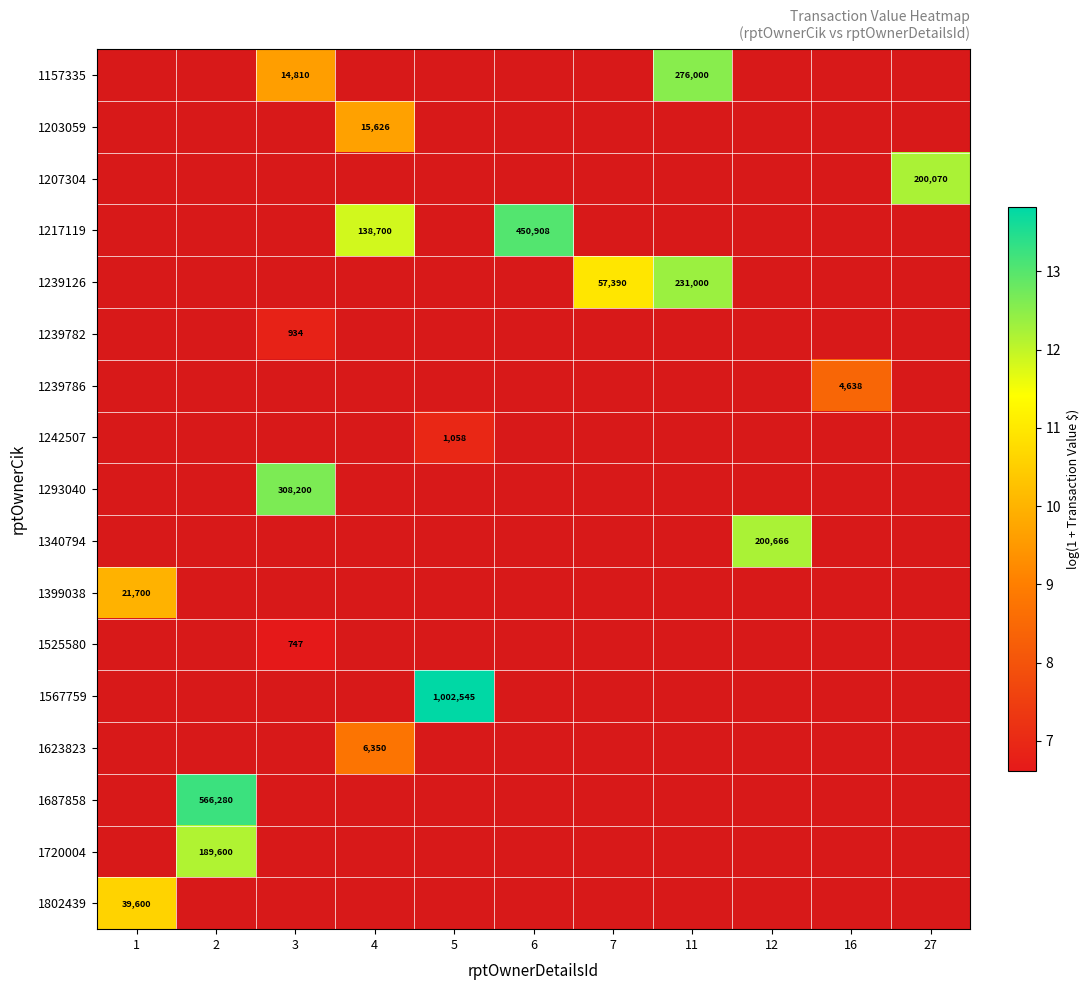

Which has a higher value, 1 or 11?

11